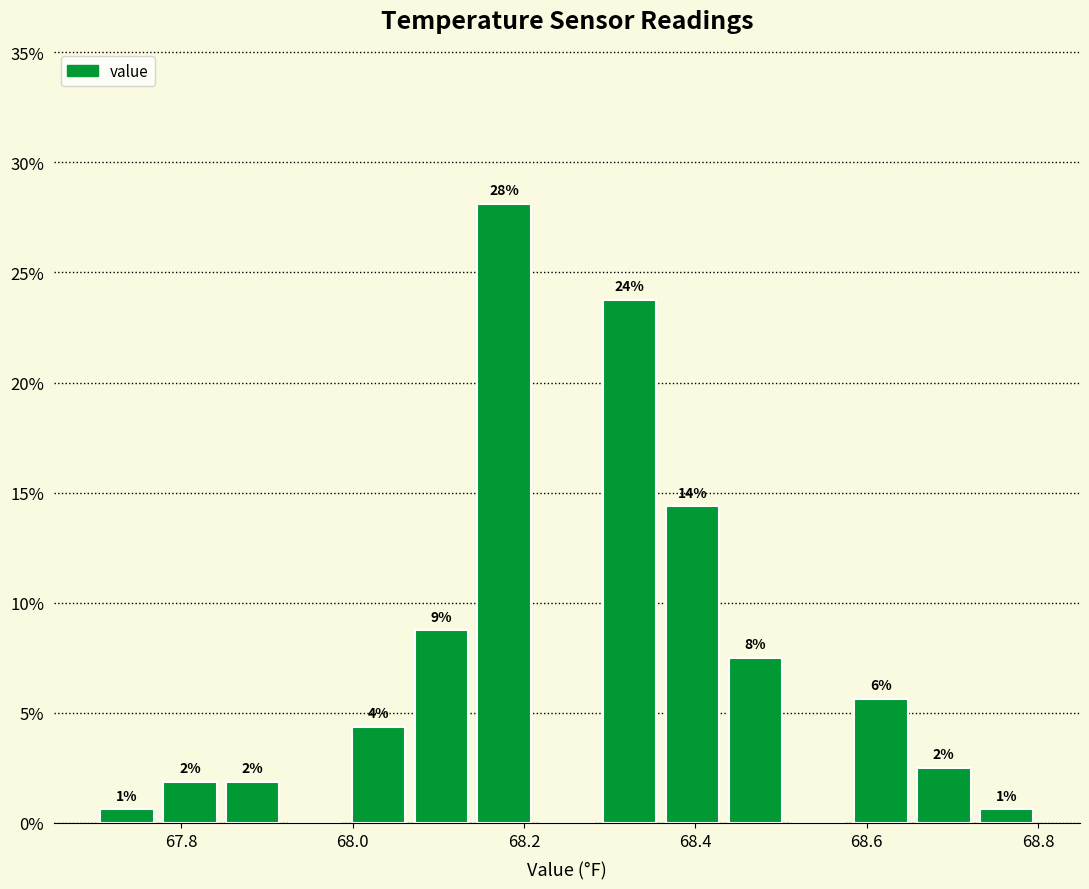

Around what value on the x-axis is the tallest bar? Give the approximate position of its centre, as read against the axis.

68.18